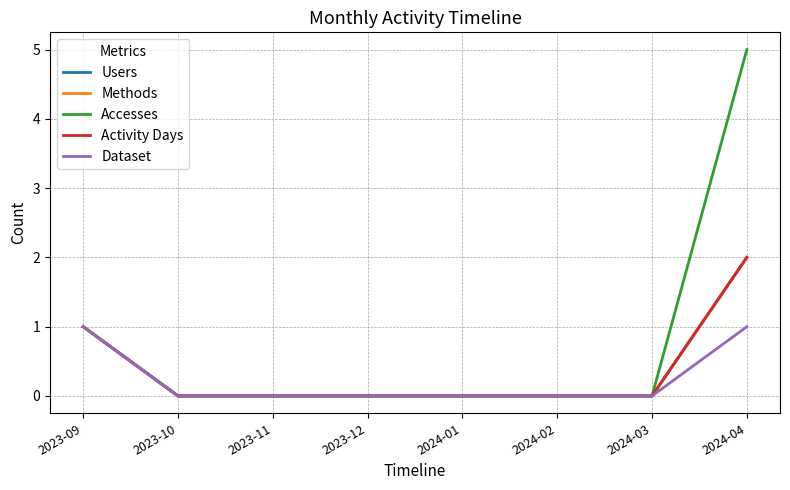

Rank the categories by Accesses value from lowest to highest.

2023-10, 2023-11, 2023-12, 2024-01, 2024-02, 2024-03, 2023-09, 2024-04